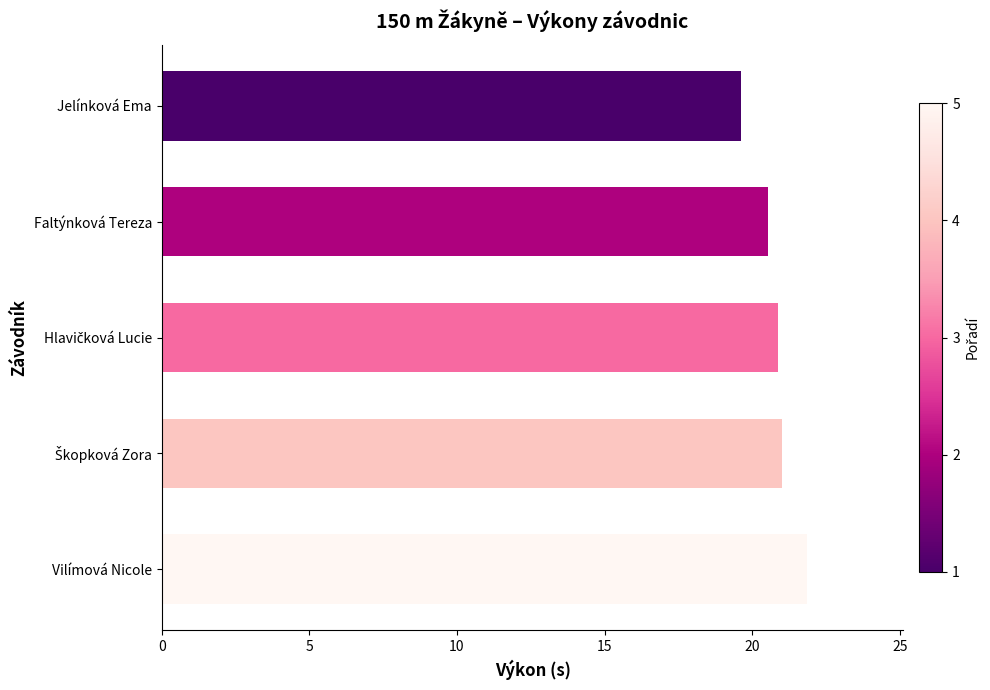

What is the sum of all values?

103.9